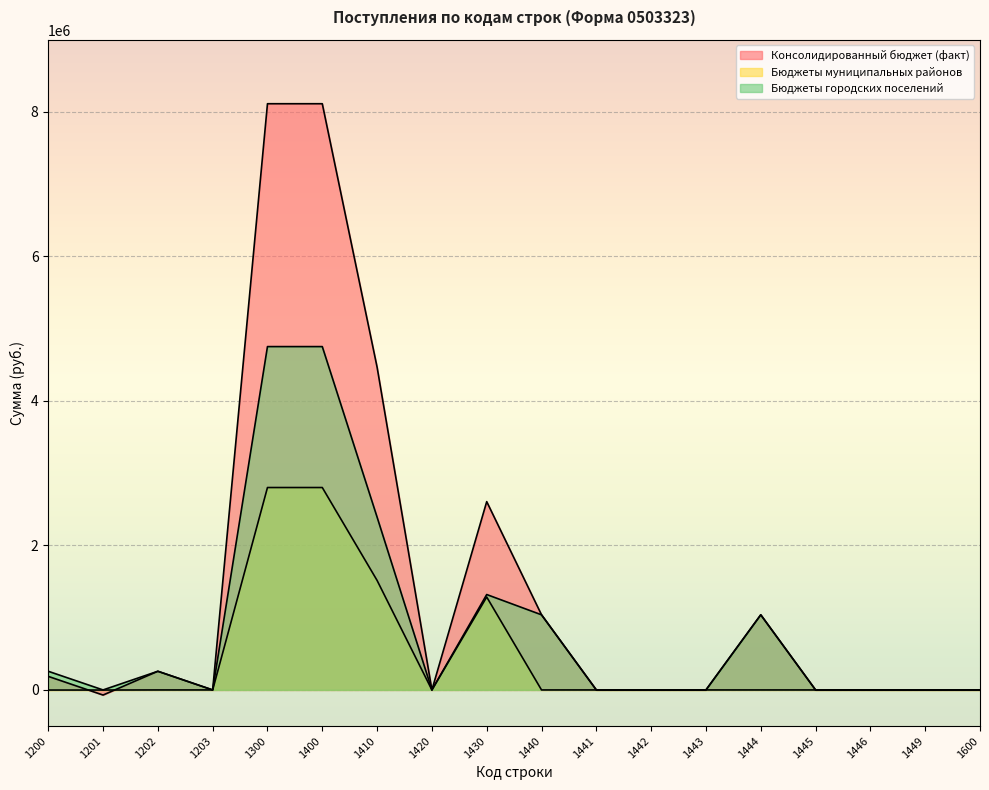

True or false: Бюджеты муниципальных районов has a value of 0.0 at 1440.

True